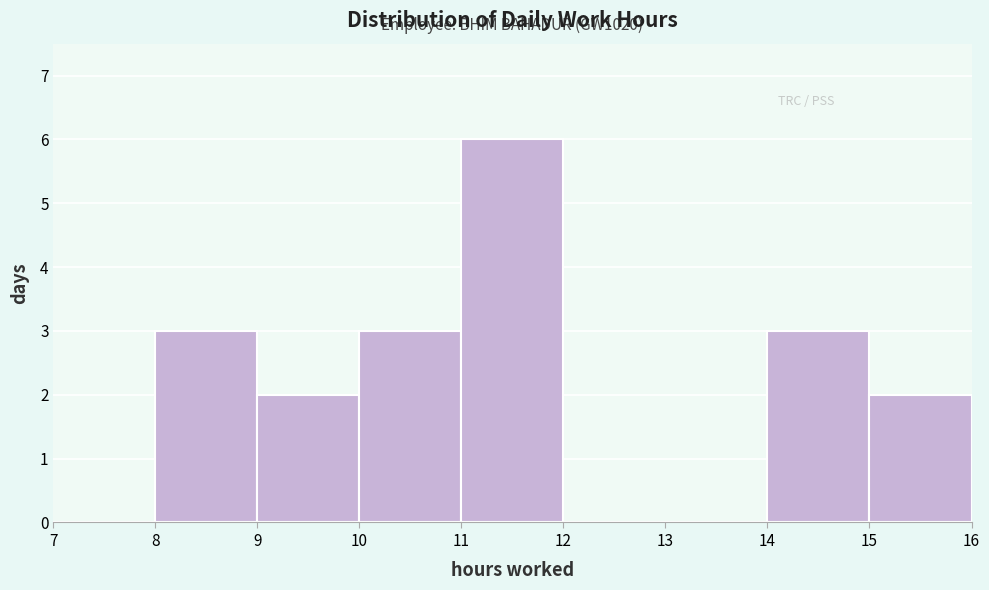

Which range on the x-axis has the tallest bar?

11 to 12